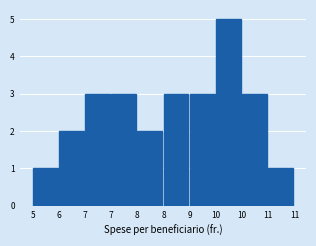

Are the bars horizontal?

No